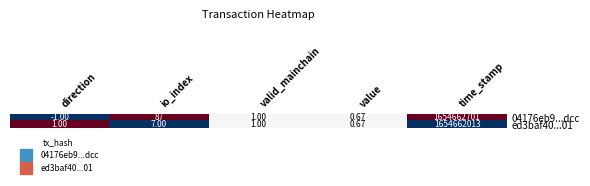

Where is ed3baf40...01 nearest to the value 827331006?

io_index